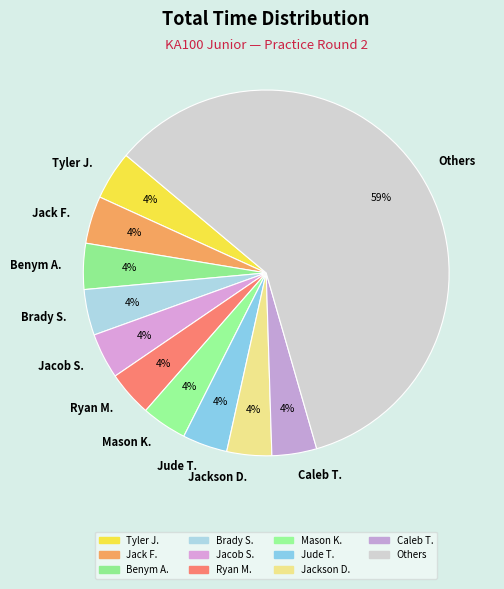

Which category has the biggest portion of the pie?

Others